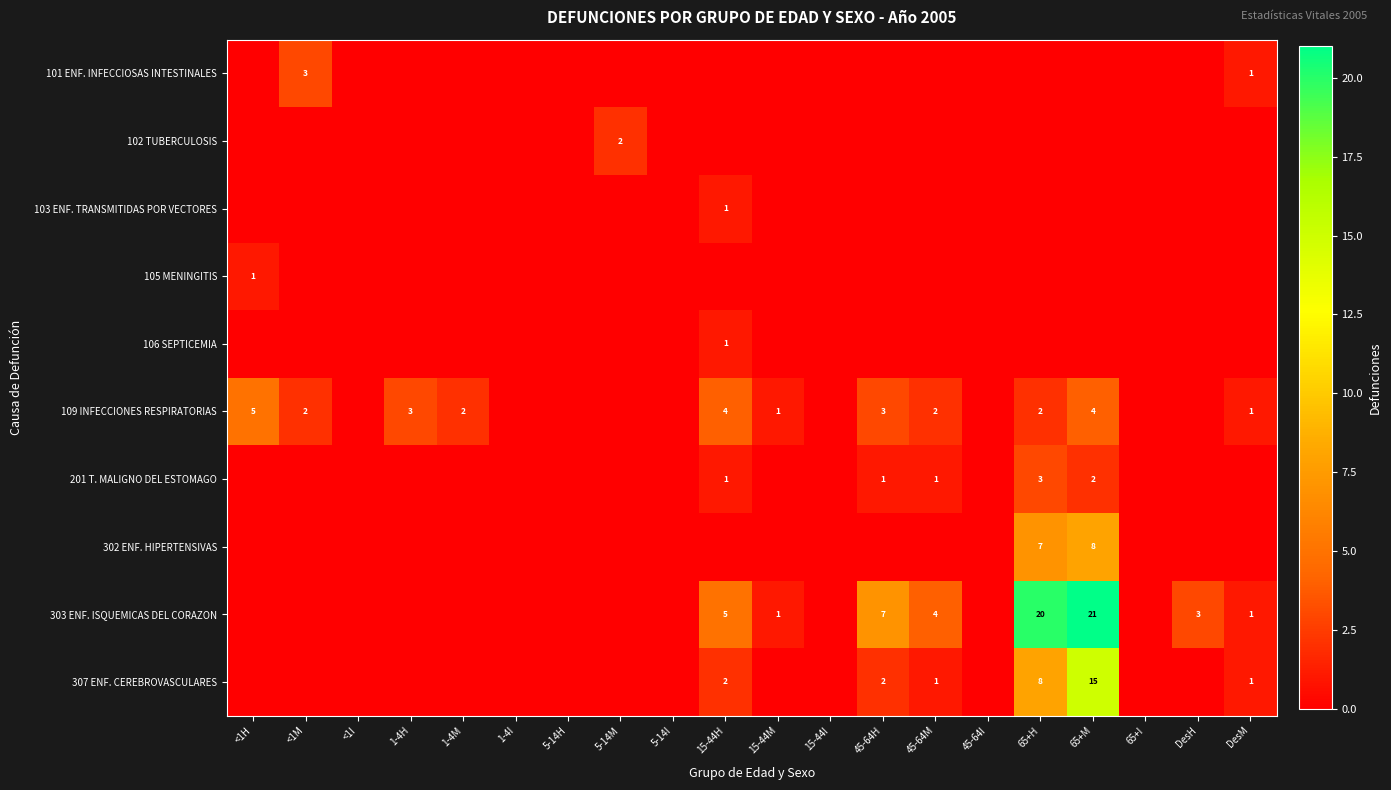

Is it true that 109 INFECCIONES RESPIRATORIAS equals 3 at 45-64H?

True